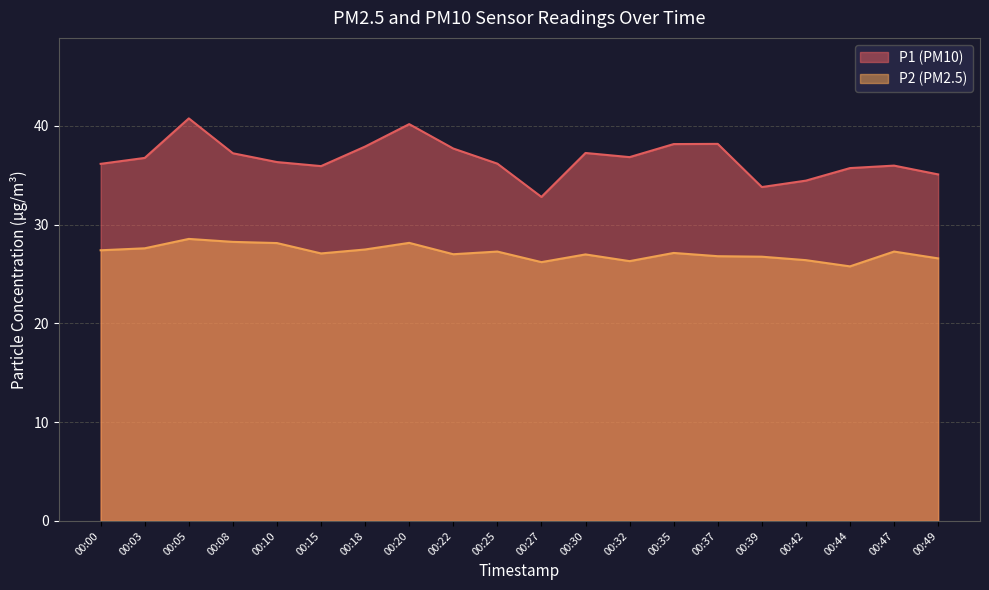

What is the minimum value shown in the chart?

25.8